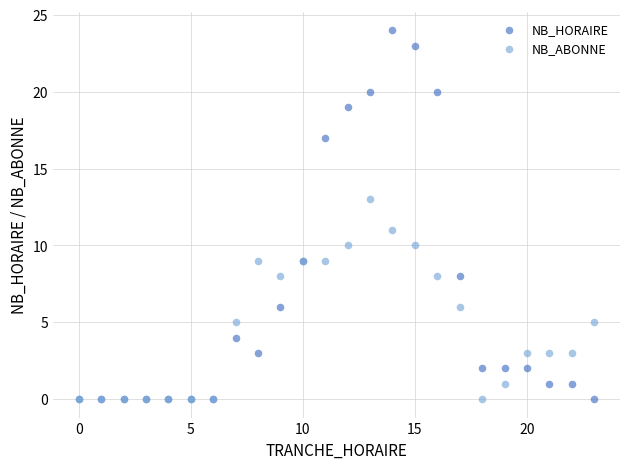

Which series contains the highest Y value?

NB_HORAIRE